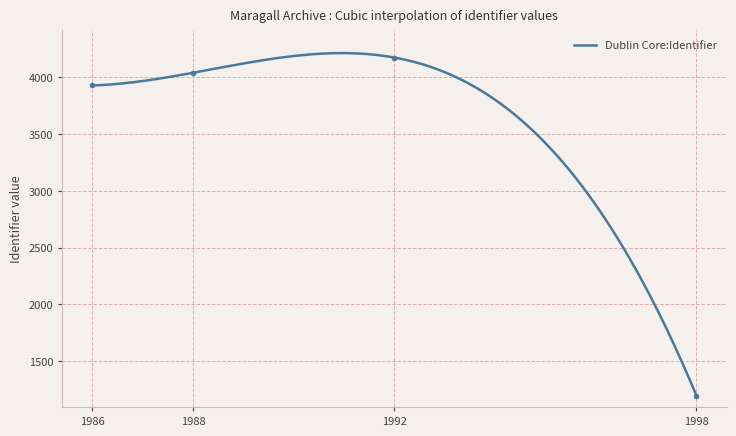

What is the highest value of the Dublin Core:Identifier series?

4214.4